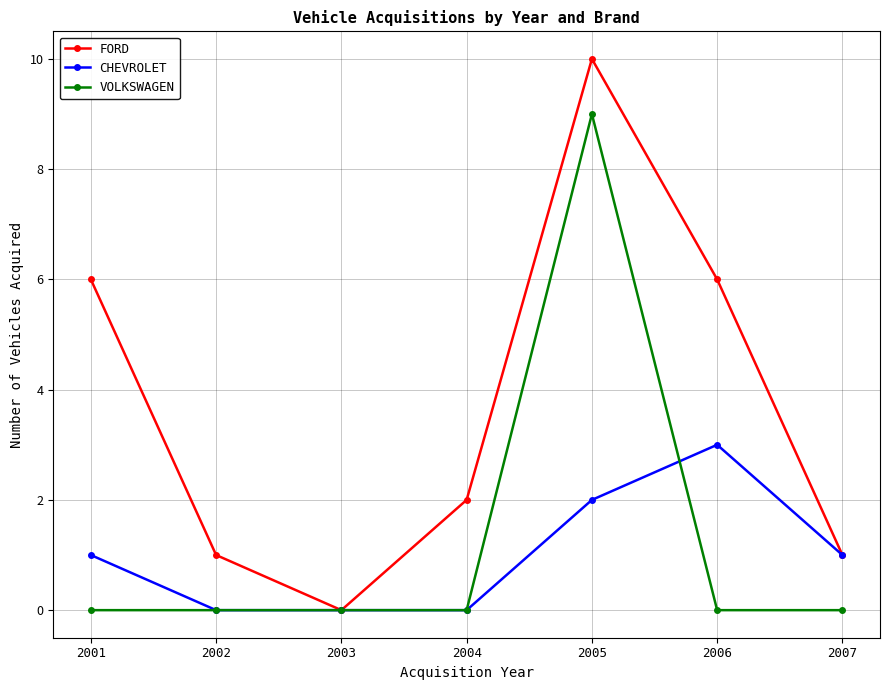

Which category has the highest value in the VOLKSWAGEN series?

2005